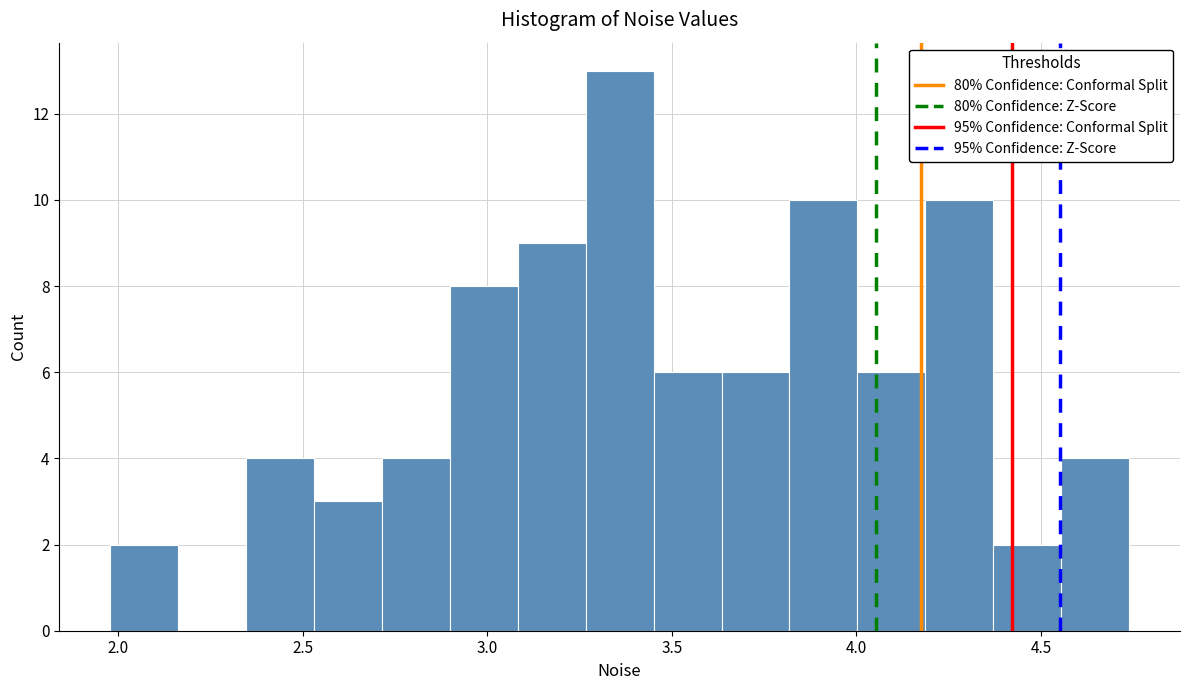

Read against the x-axis, roughly where is the centre of the tallest bar?

3.35